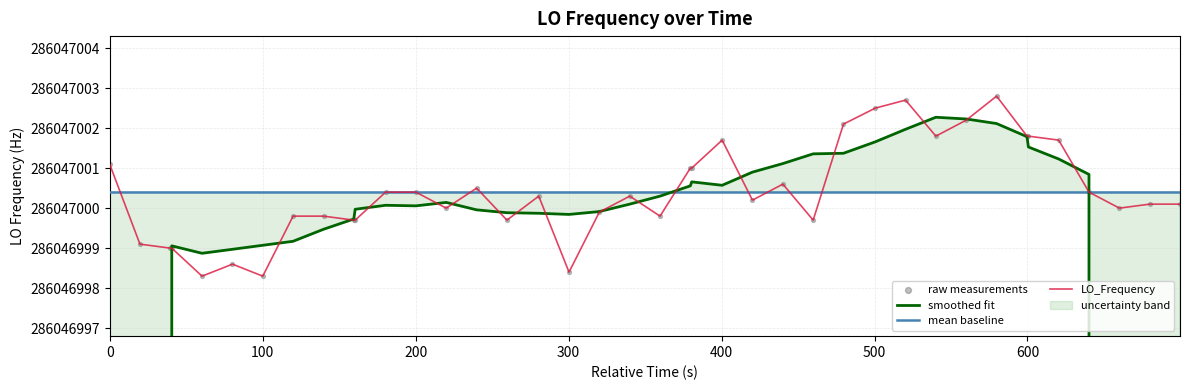

Which series has the widest spread of Y values?

smoothed fit